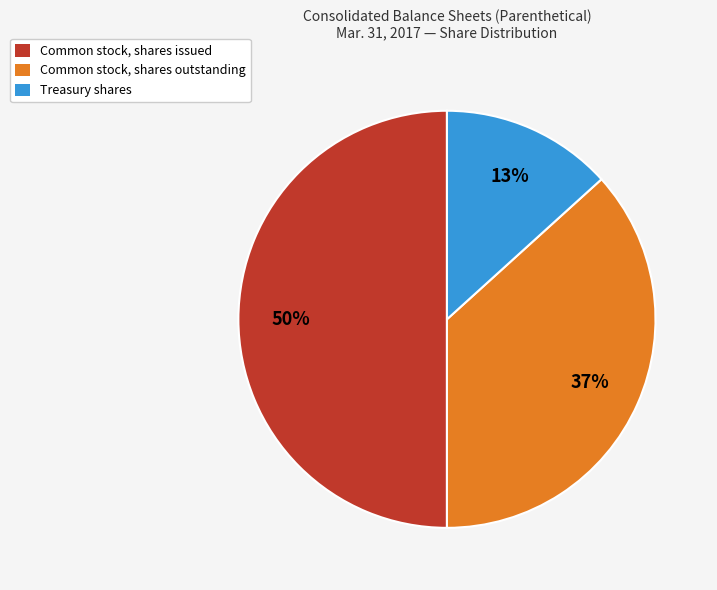

To the nearest percent, what percentage of the pie is Treasury shares?

13%